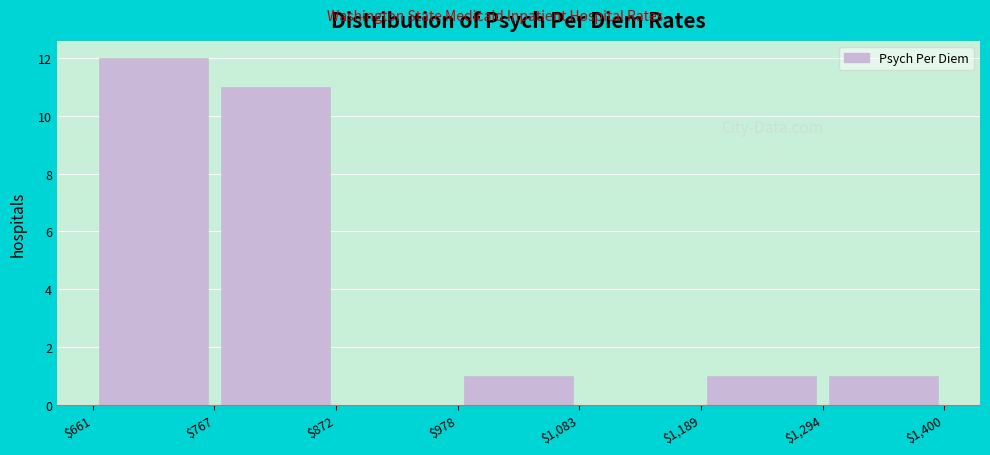

Which range on the x-axis has the tallest bar?

$661 to $767